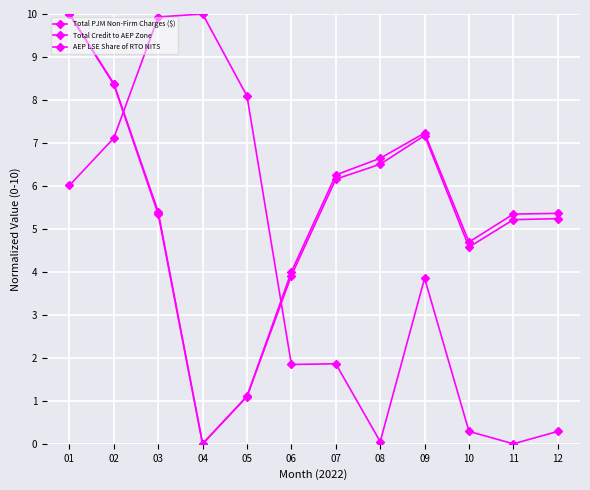

In AEP LSE Share of RTO NITS, how many points are lower than both neighbors (excluding endpoints)?

3